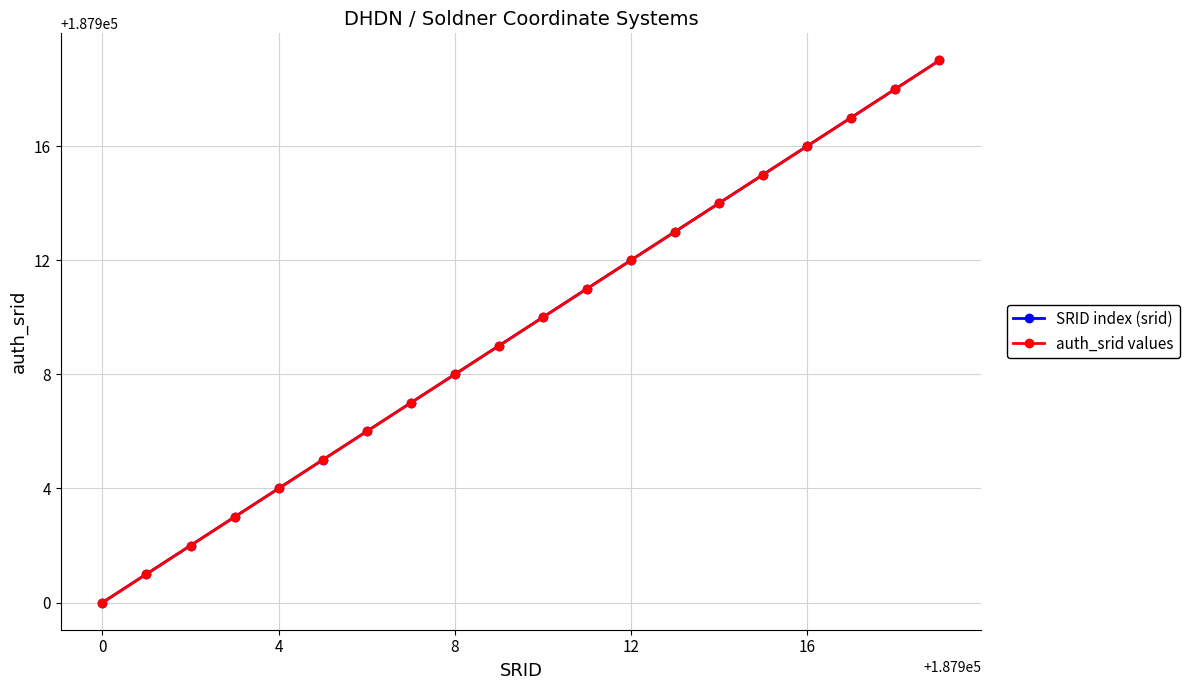

How many lines are shown in the chart?

2